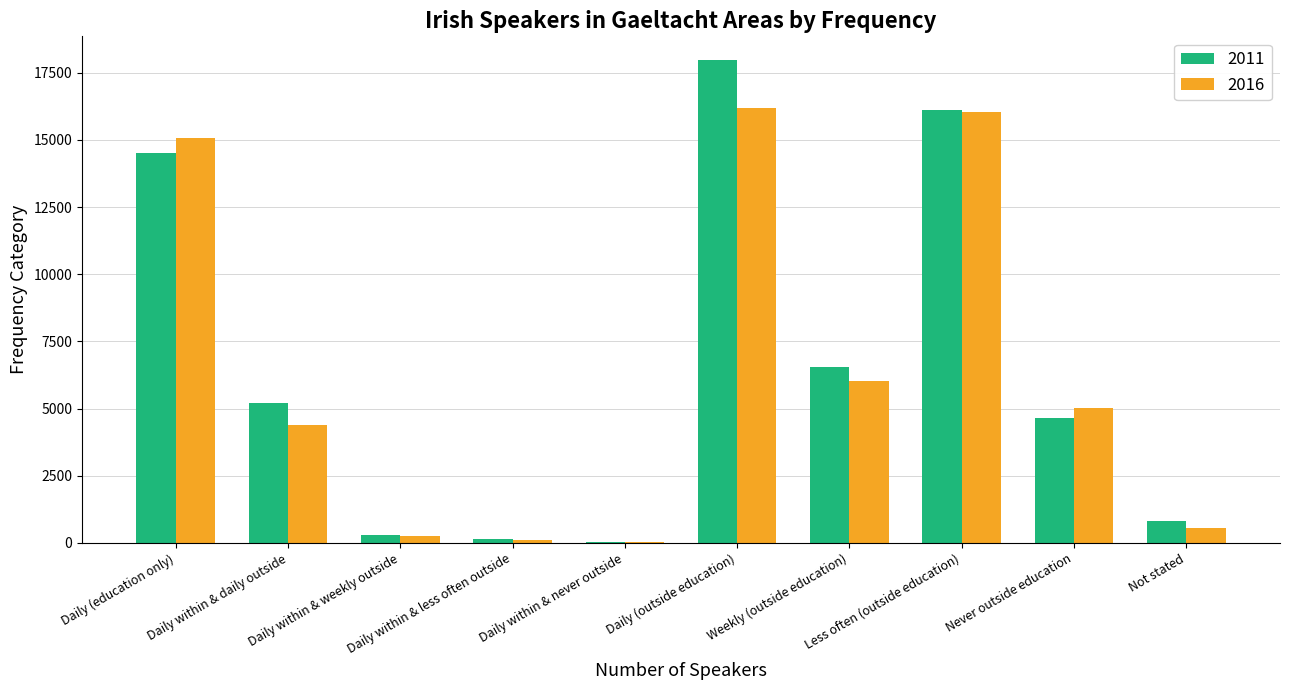

What is the average value of the 2016 series?

6366